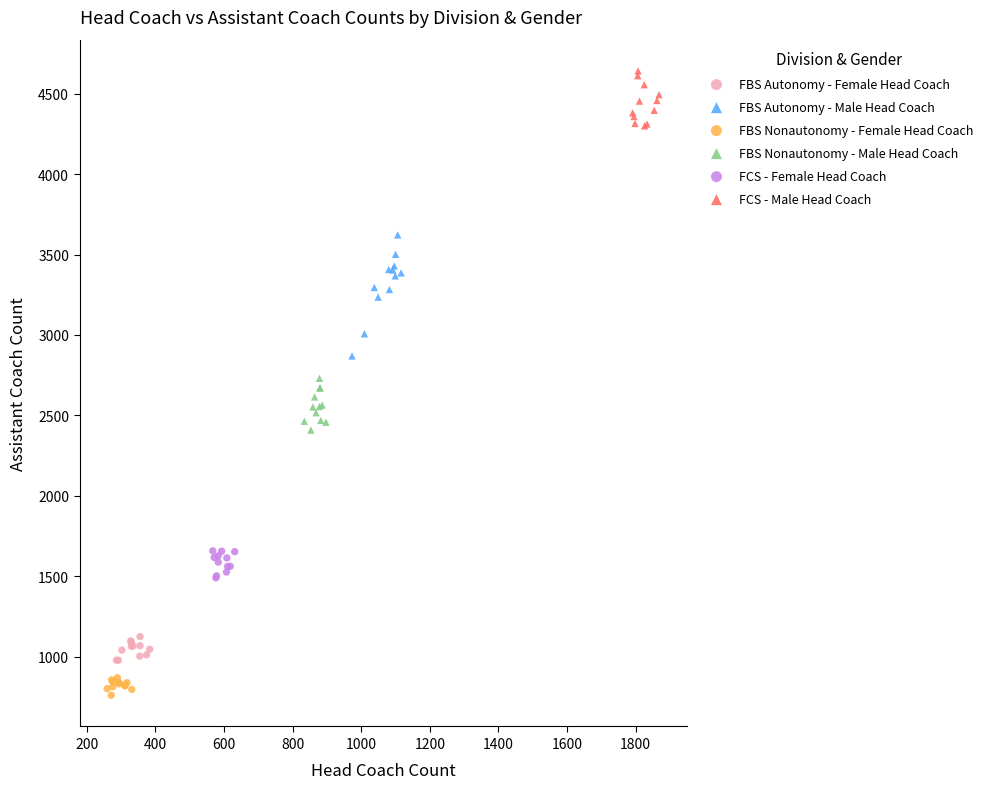

Which series contains the highest Y value?

FCS - Male Head Coach